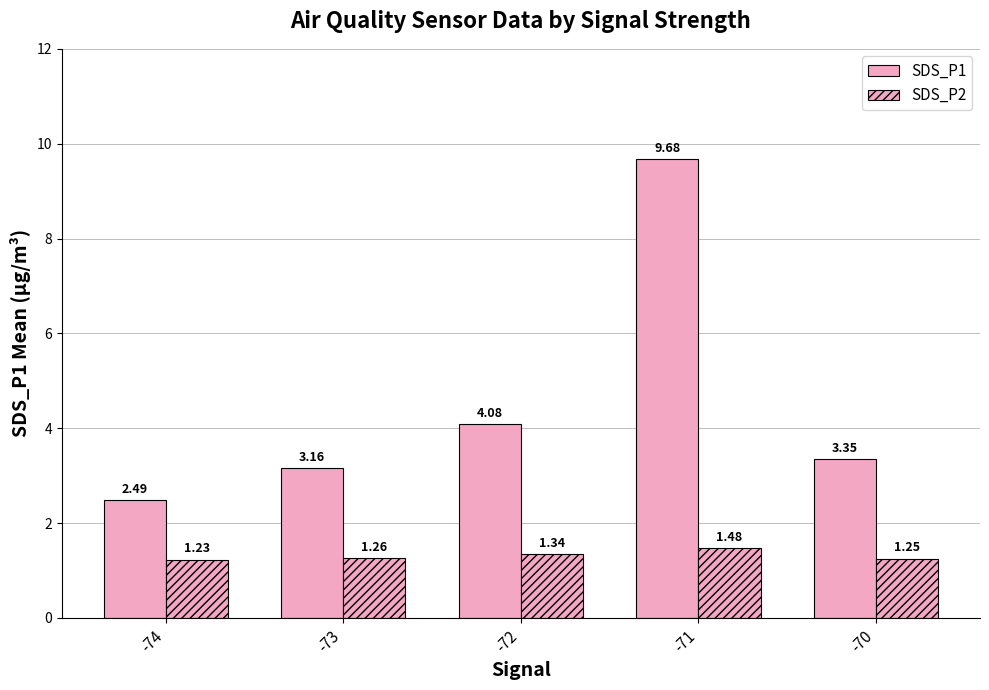

Rank the series at -74 from lowest to highest value.

SDS_P2, SDS_P1